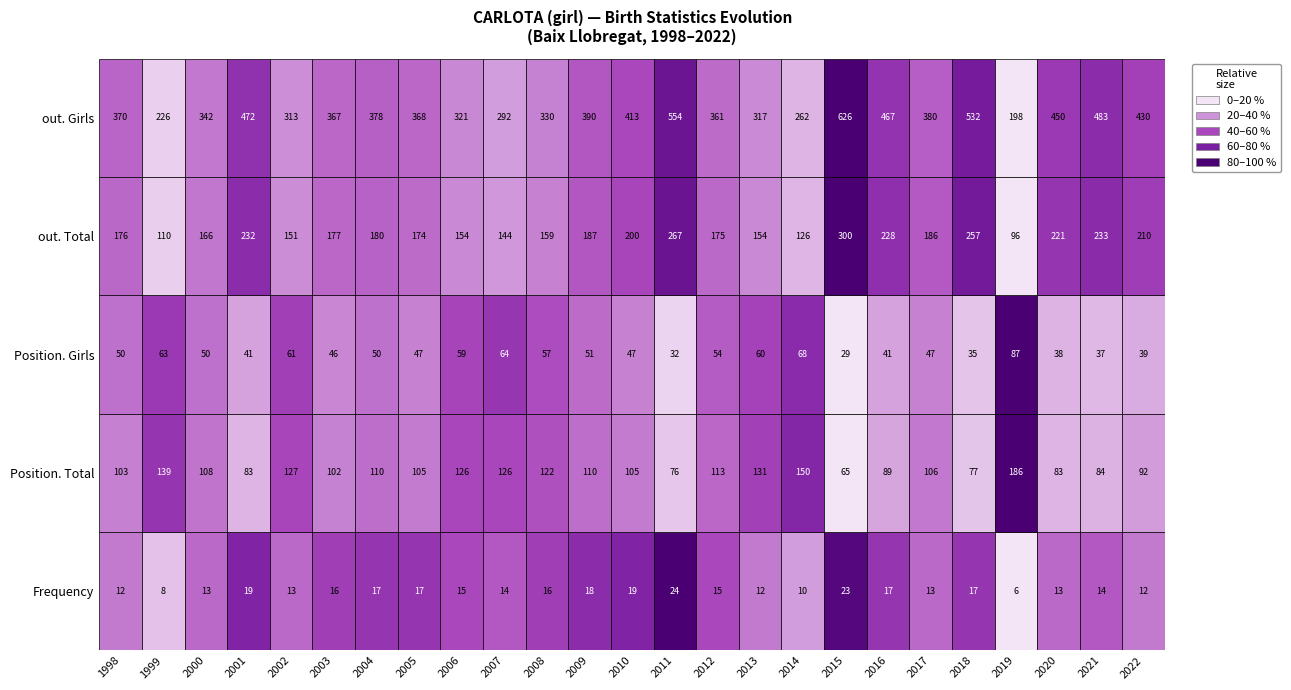

Which series changed the most between 6 and 14?

out. Girls